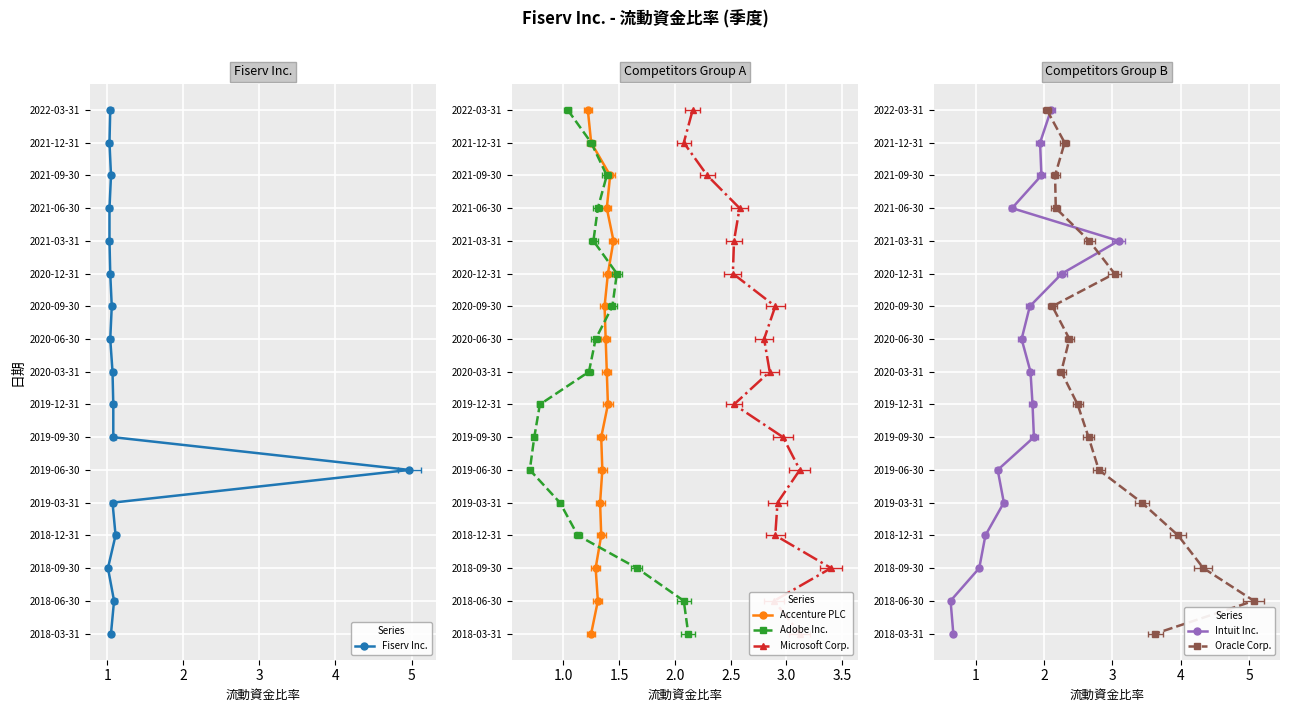

Is it true that Oracle Corp. equals 22 at 15?

False